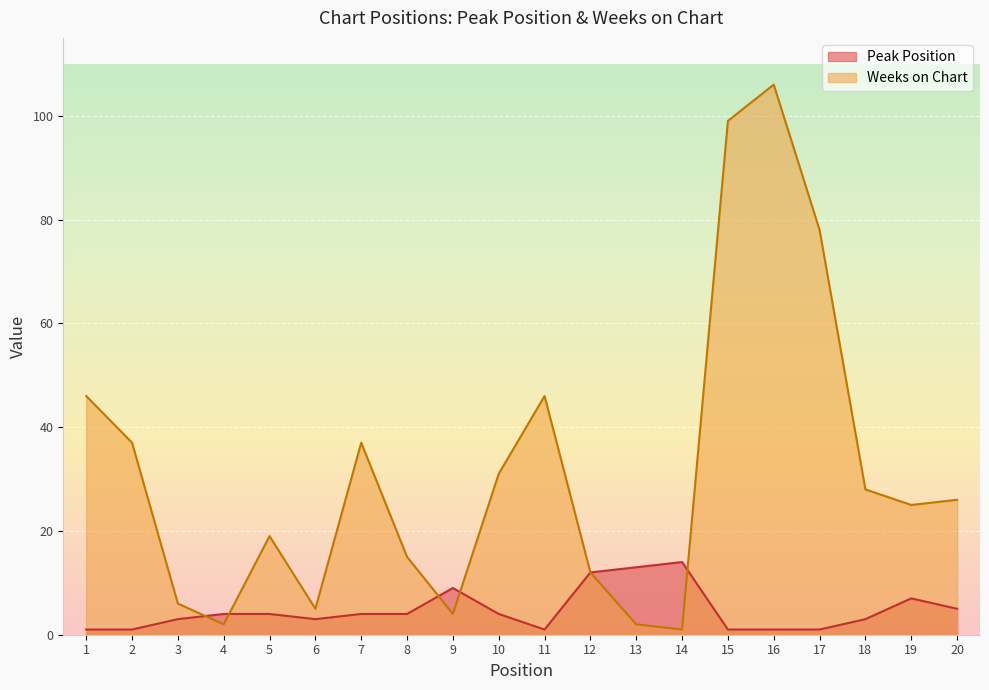

Where is Weeks on Chart nearest to the value 53?

1